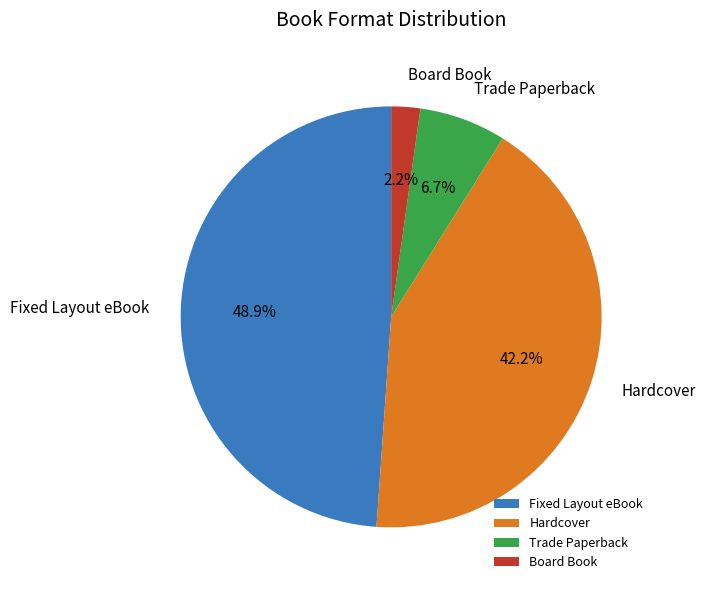

Which slice is the smallest?

Board Book